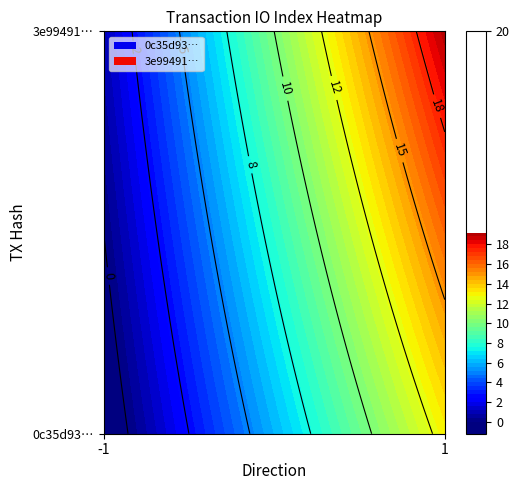

What is the spread (max minus min) of values at 1?

6